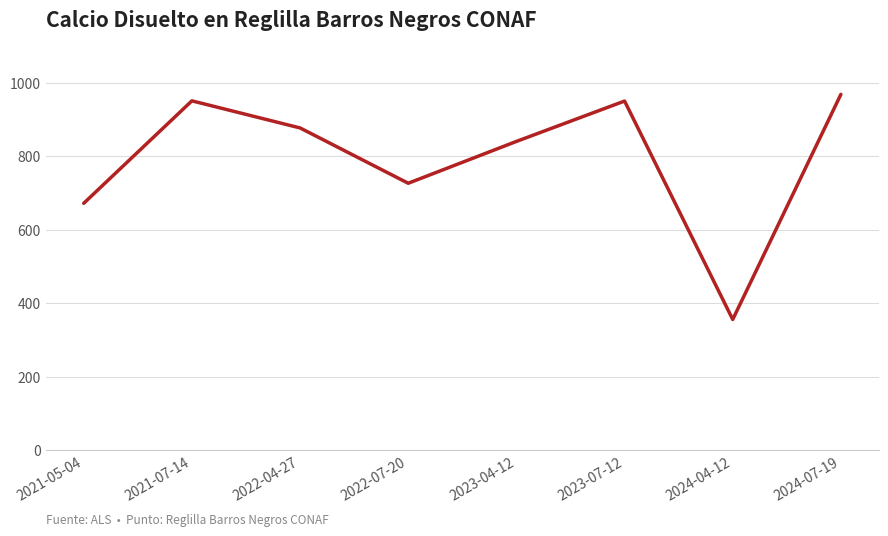

True or false: the data has more than 1 interior local peaks.

True